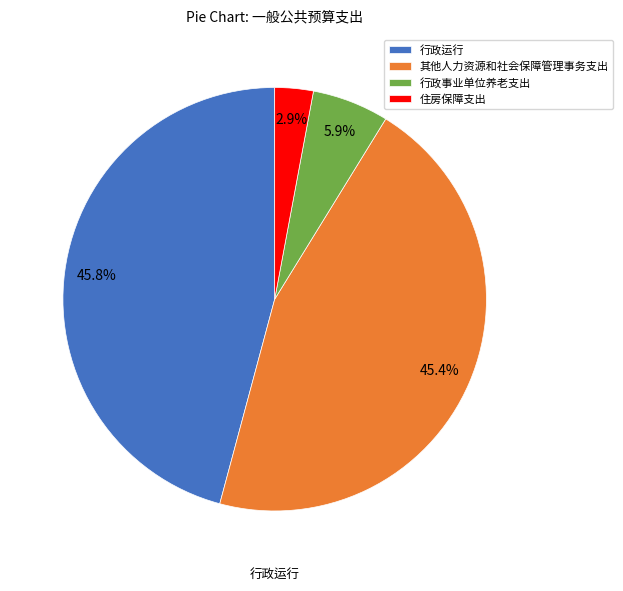

Is 行政事业单位养老支出 the majority of the pie?

No